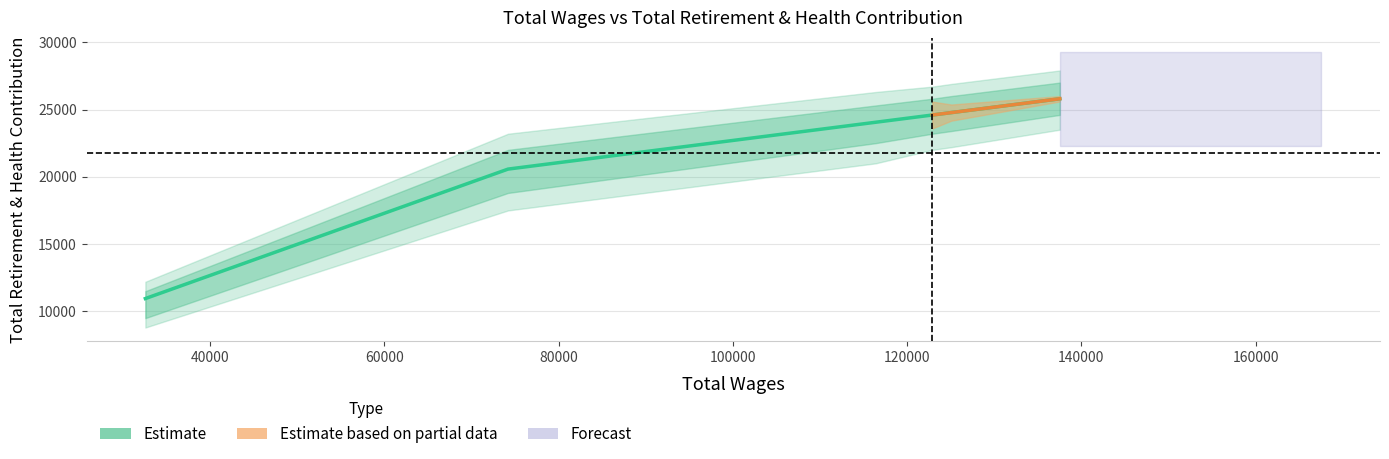

What is the label of the 3rd point from the left?

116405.0